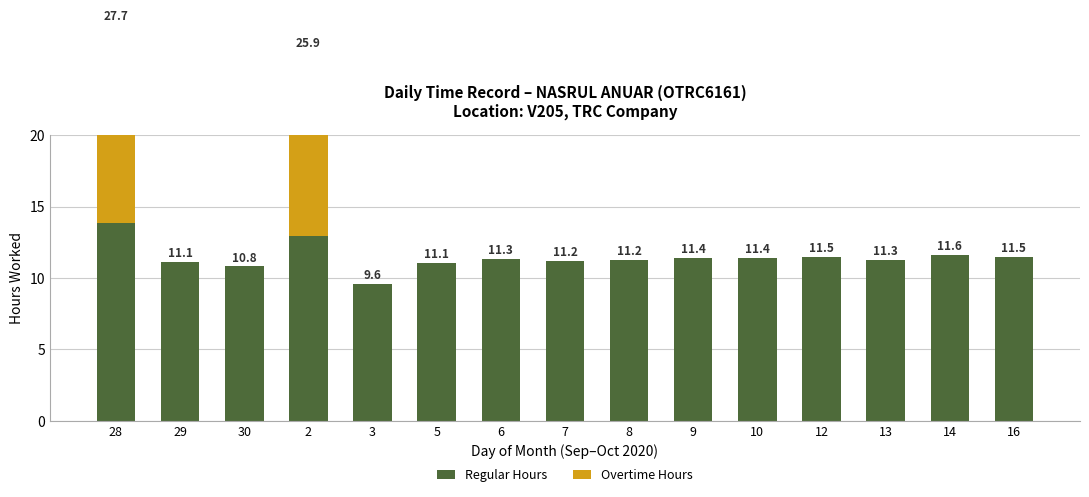

Reading right to left, transcribe all the data shown in this chart.

Regular Hours: 16=11.5	14=11.6	13=11.3	12=11.5	10=11.4	9=11.4	8=11.2	7=11.2	6=11.3	5=11.1	3=9.6	2=12.9	30=10.8	29=11.1	28=13.9
Overtime Hours: 16=0.0	14=0.0	13=0.0	12=0.0	10=0.0	9=0.0	8=0.0	7=0.0	6=0.0	5=0.0	3=0.0	2=12.9	30=0.0	29=0.0	28=13.9